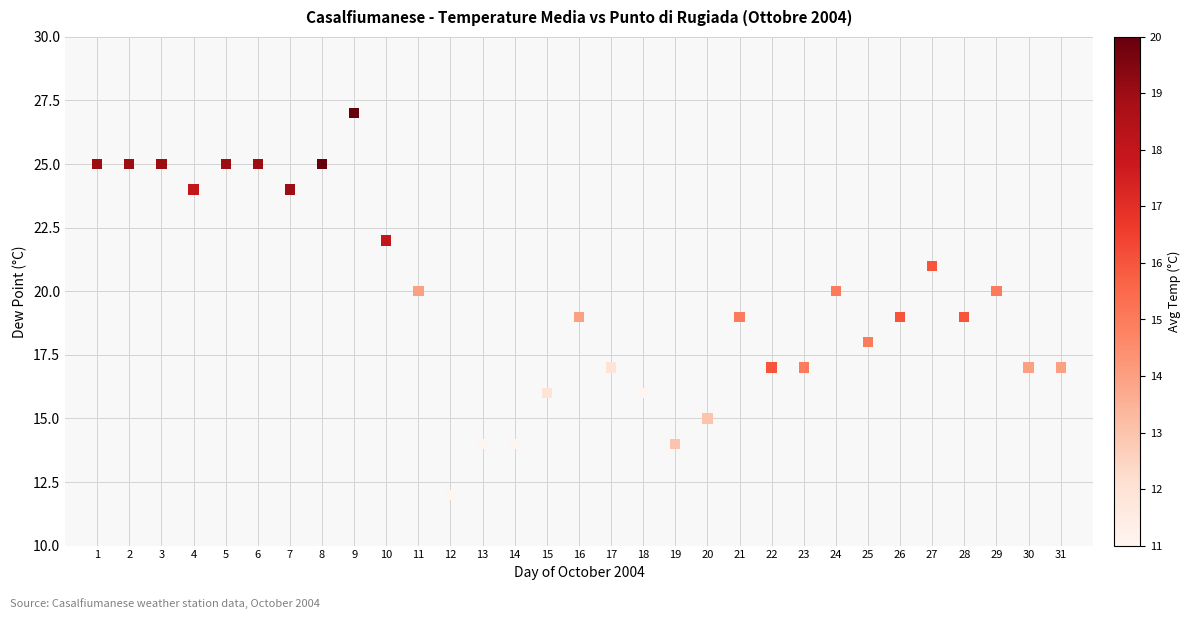

What is the range of X values (max minus min)?

30